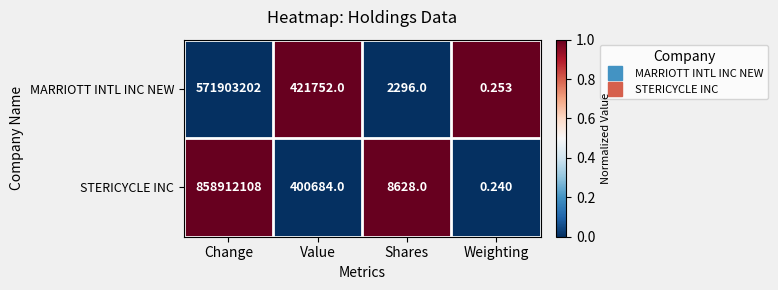

Which series has the largest total across all categories?

STERICYCLE INC